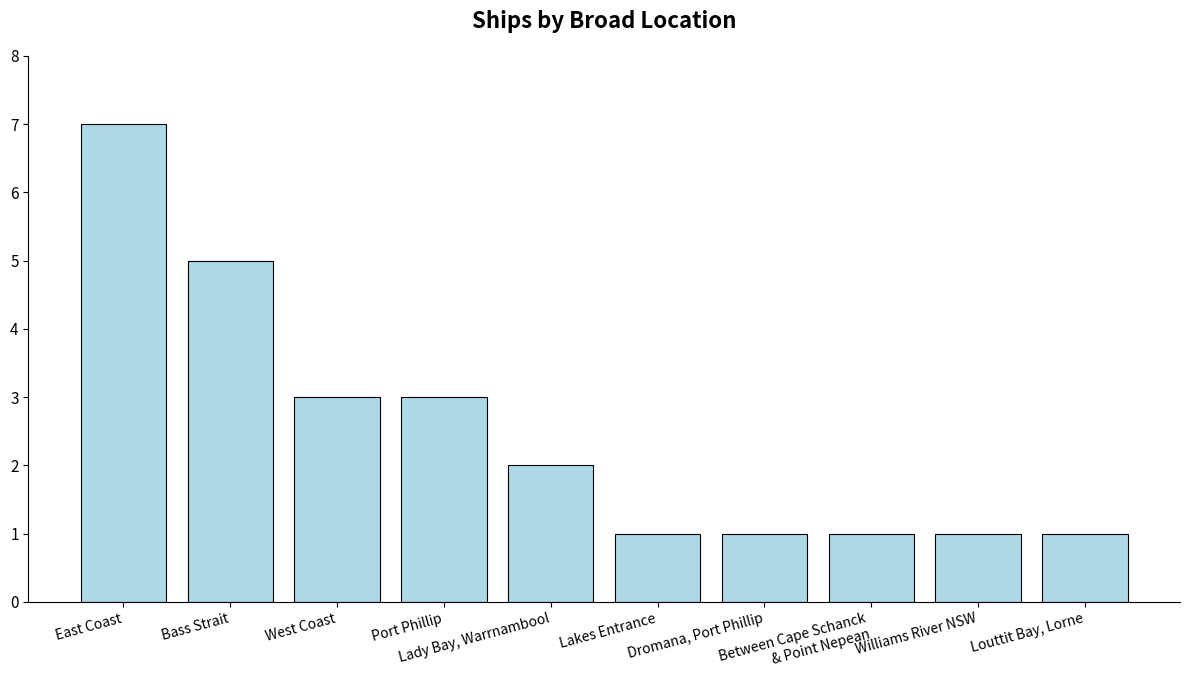

Reading left to right, list all the values displayed in this chart.

7	5	3	3	2	1	1	1	1	1